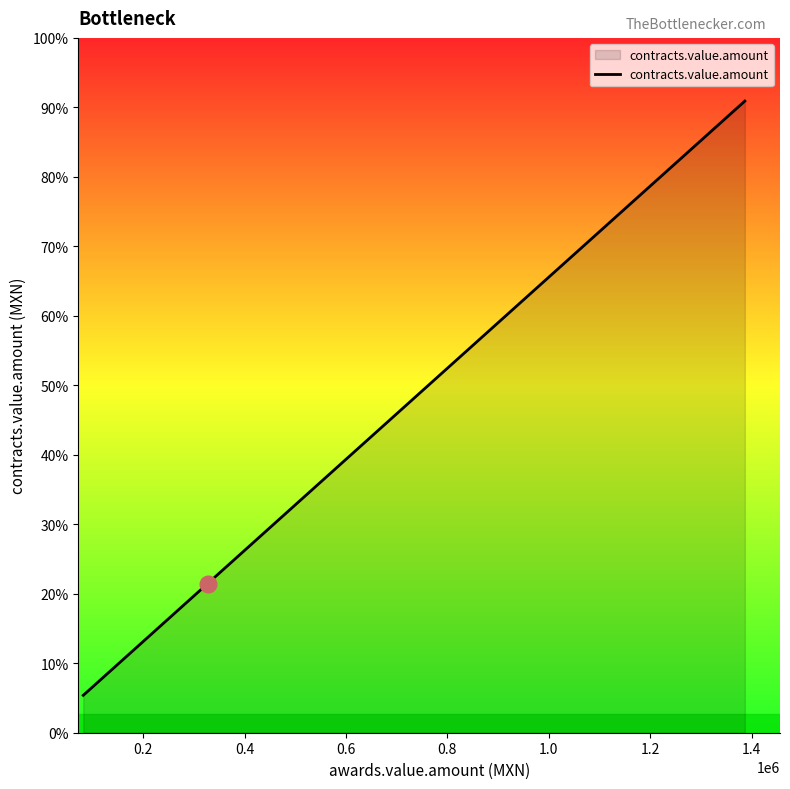

Between 18 and 0.2, which is larger?

18